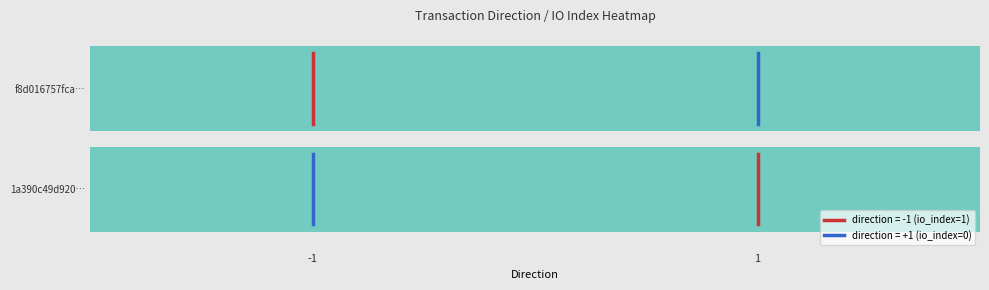

At which label does direction=1 reach its minimum?

1